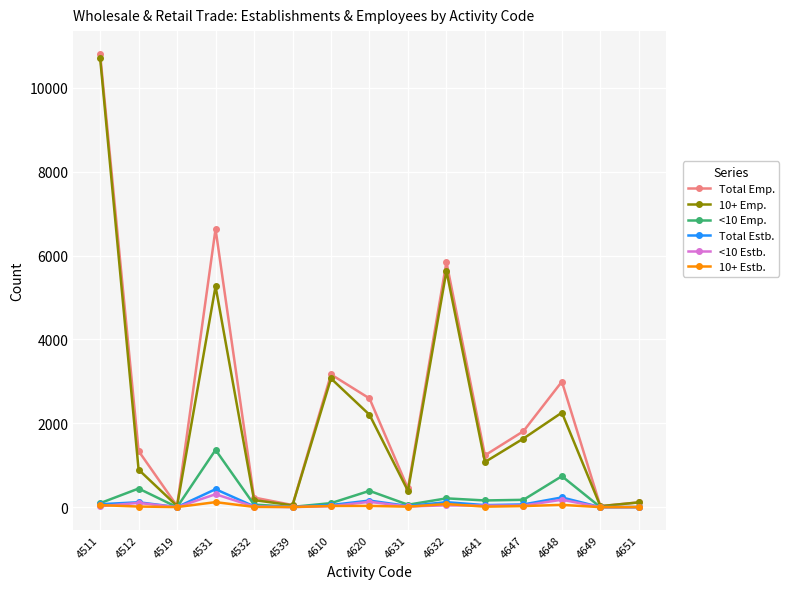

At which category is the sum across all series the highest?

4511